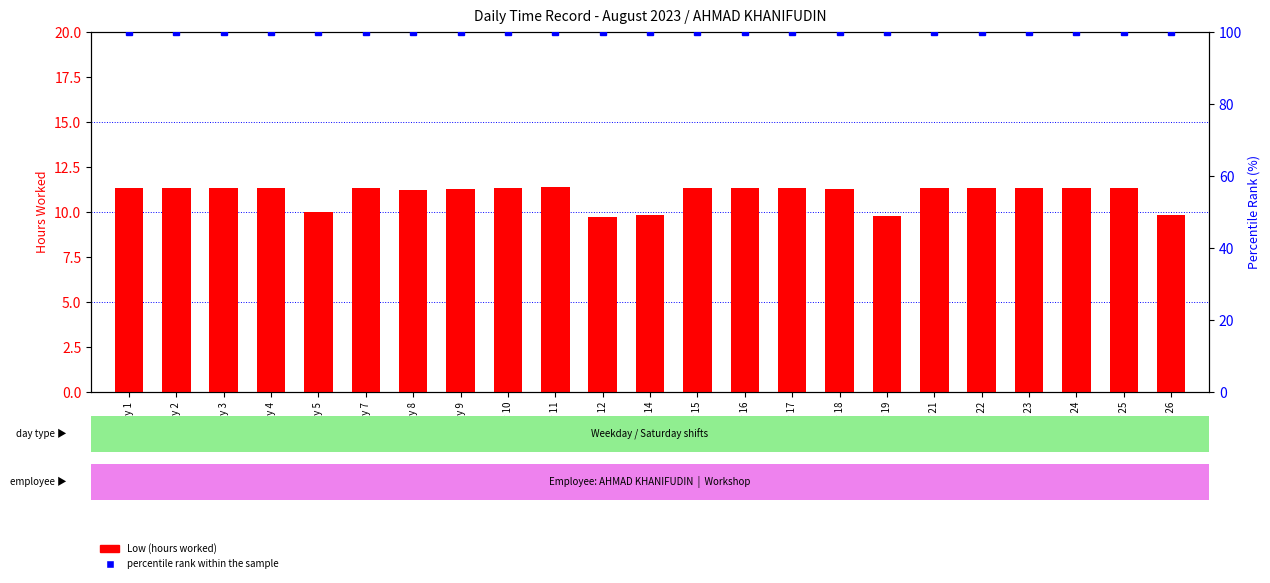

Where is percentile rank within the sample nearest to the value 100?

Day 1